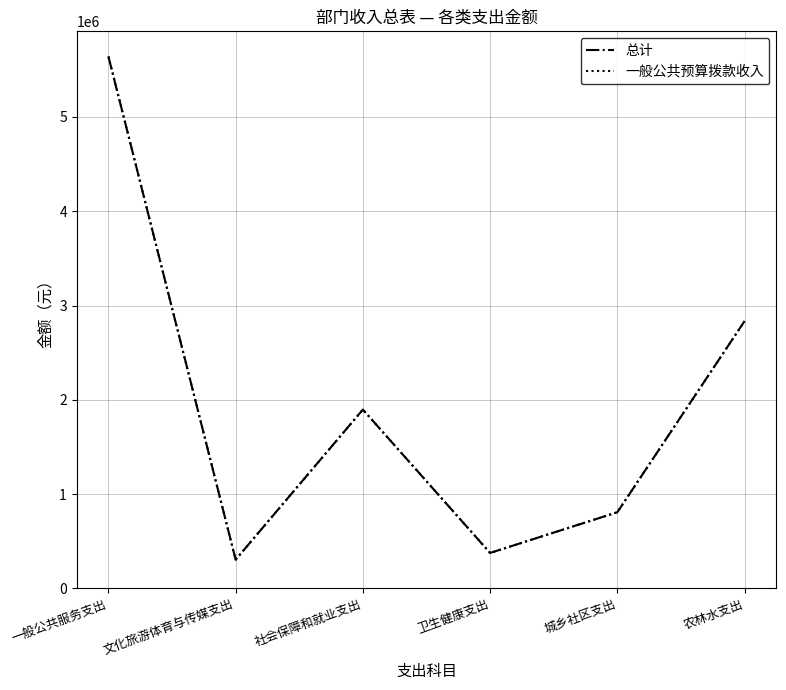

Does the chart display data point markers on the line(s)?

No